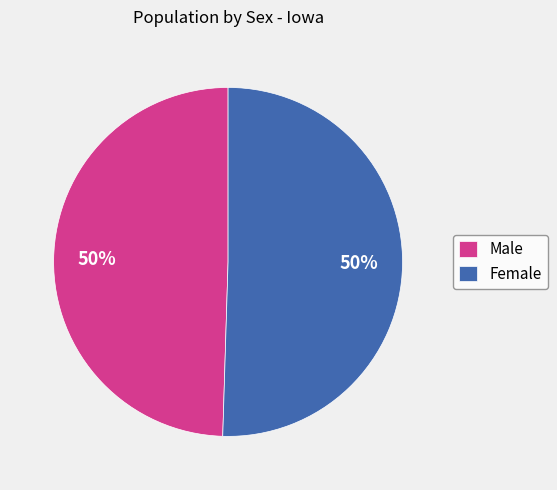

True or false: Male accounts for 37% of the total.

False